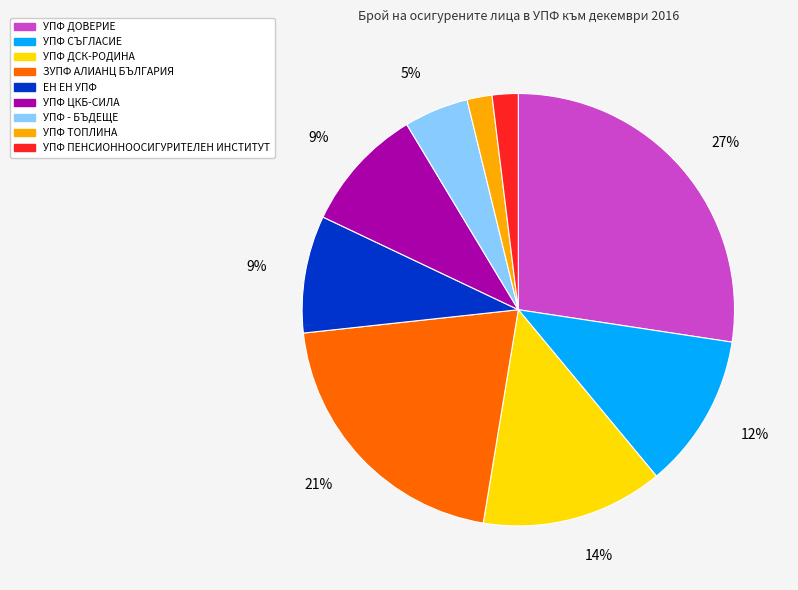

Is there a majority slice in this chart?

No